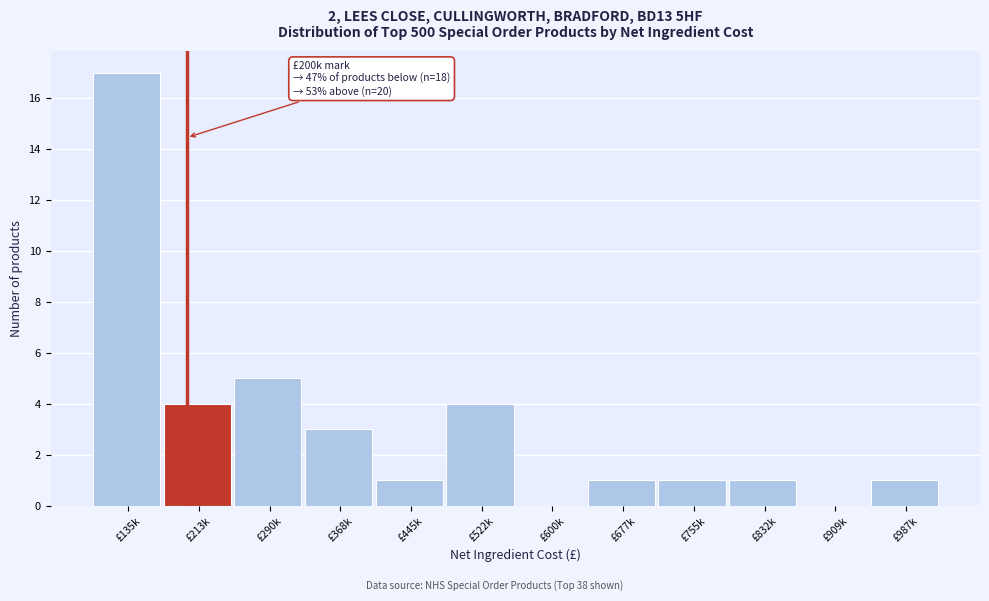

Reading left to right, list all the values displayed in this chart.

£135k=17	£213k=4	£290k=5	£368k=3	£445k=1	£522k=4	£600k=0	£677k=1	£755k=1	£832k=1	£909k=0	£987k=1